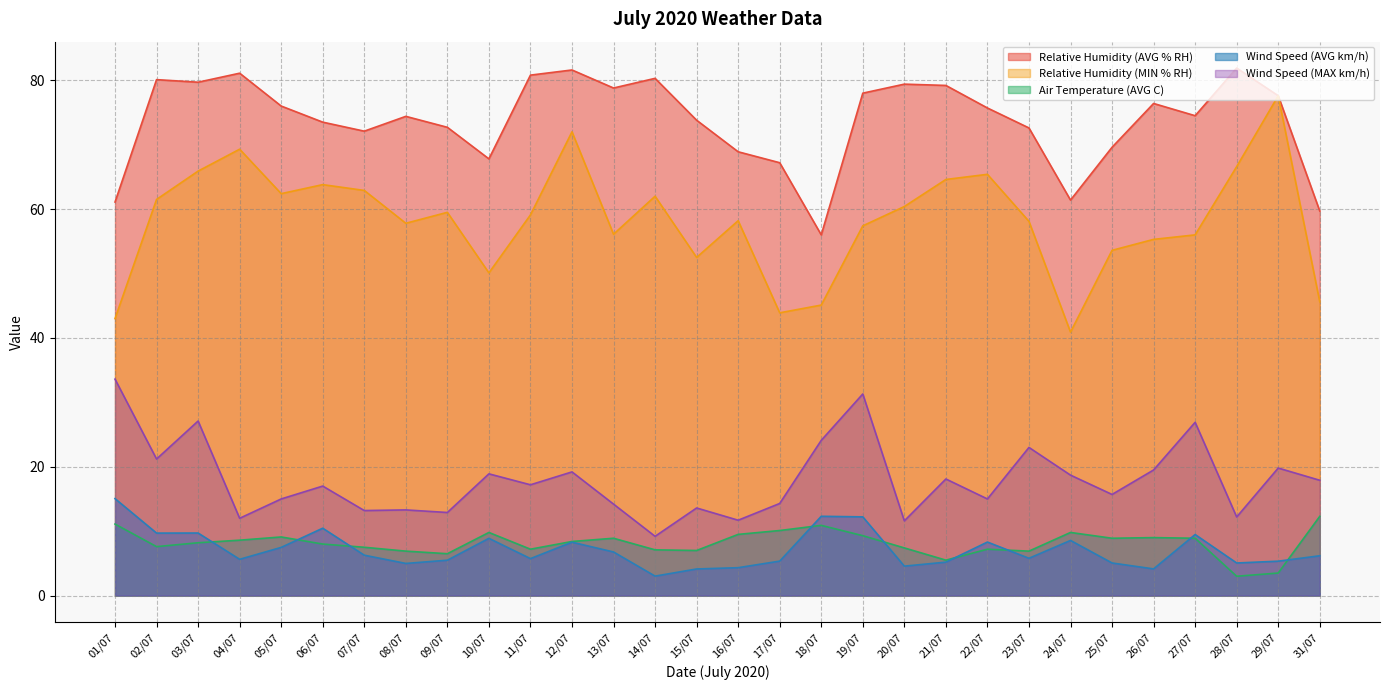

Where does the Wind Speed (MAX km/h) series first go above 17?

01/07